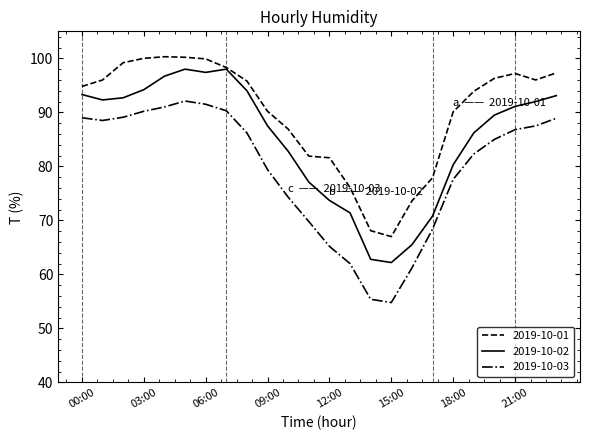

True or false: 2019-10-03 has more than 2 points higher than both neighbors.

False